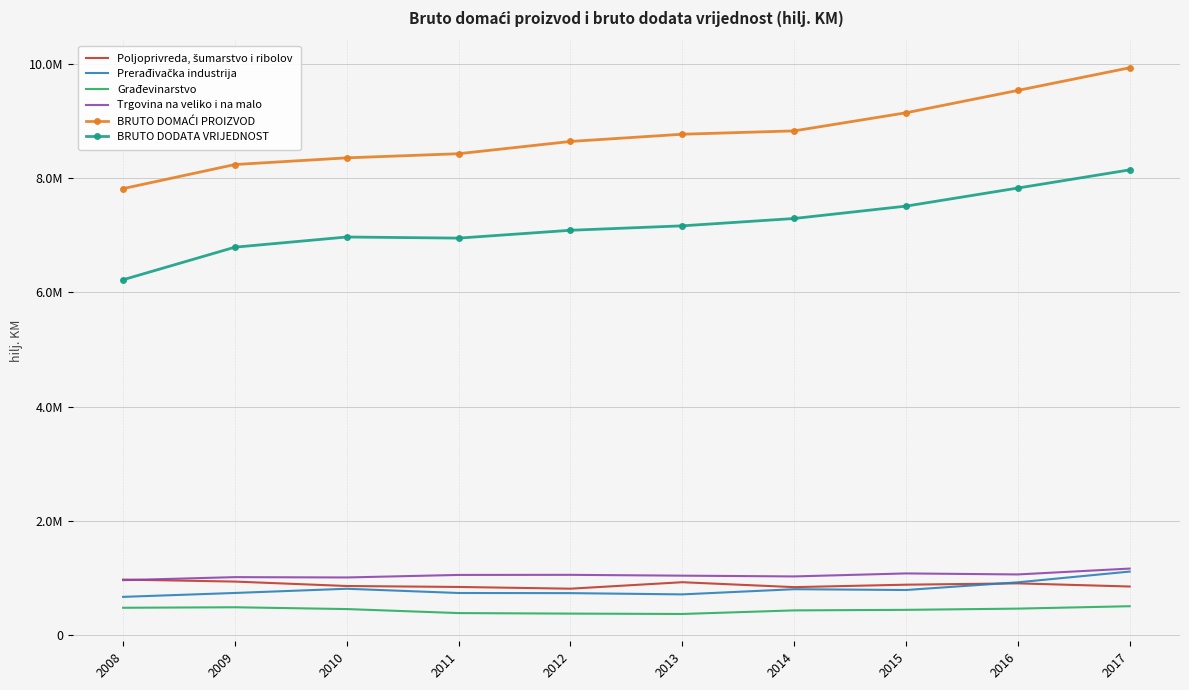

What is the maximum value shown in the chart?

9925696